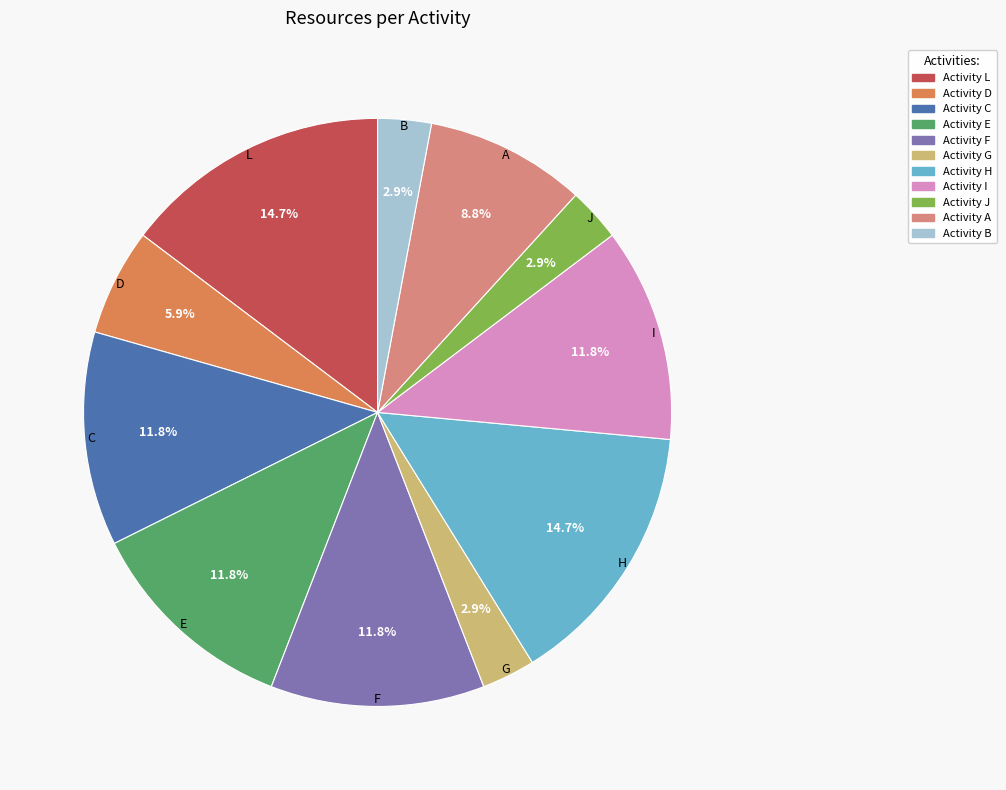

Is there a majority slice in this chart?

No